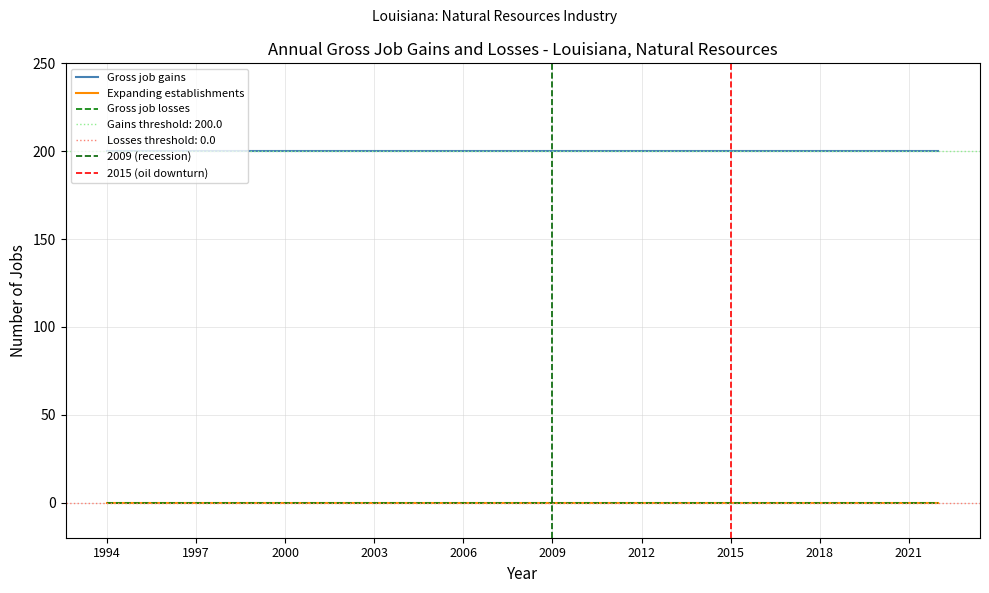

What is the value of the Gross job gains point at the 4th from the left?

200